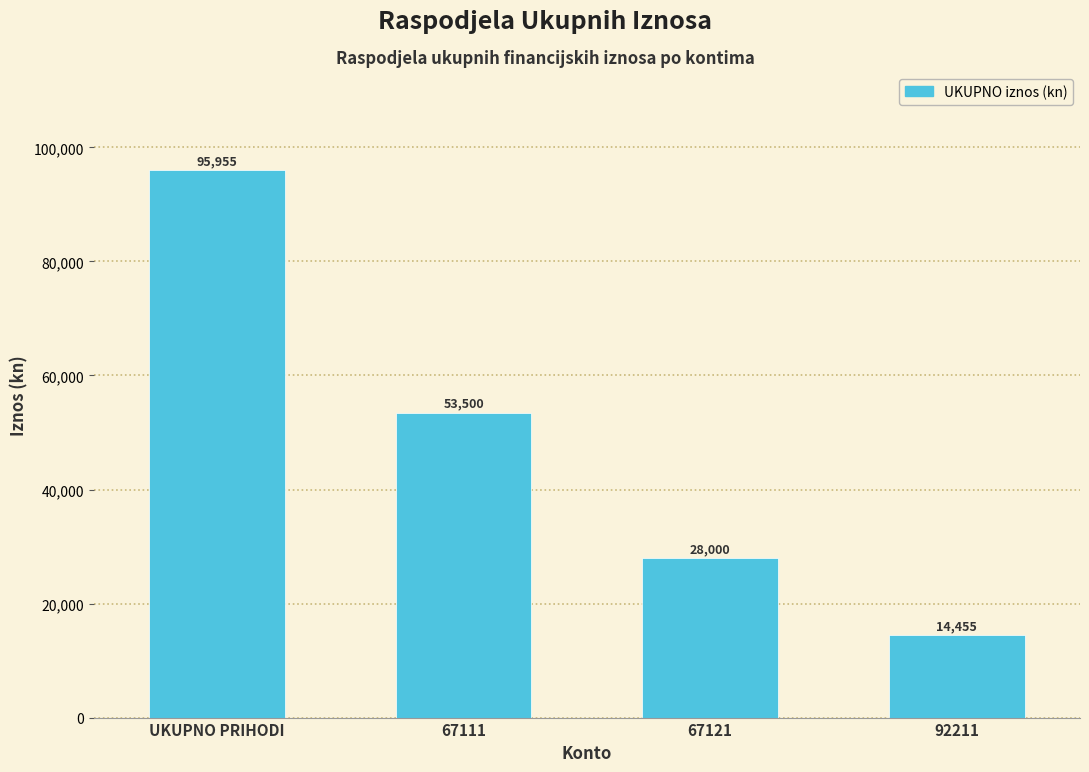

Reading left to right, extract all data points from this chart.

95955	53500	28000	14455